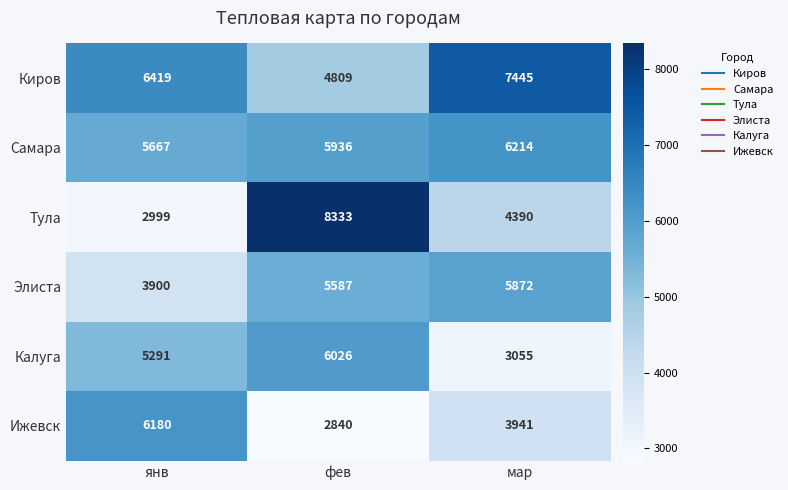

Rank the series by their maximum value, from lowest to highest.

Элиста, Калуга, Ижевск, Самара, Киров, Тула